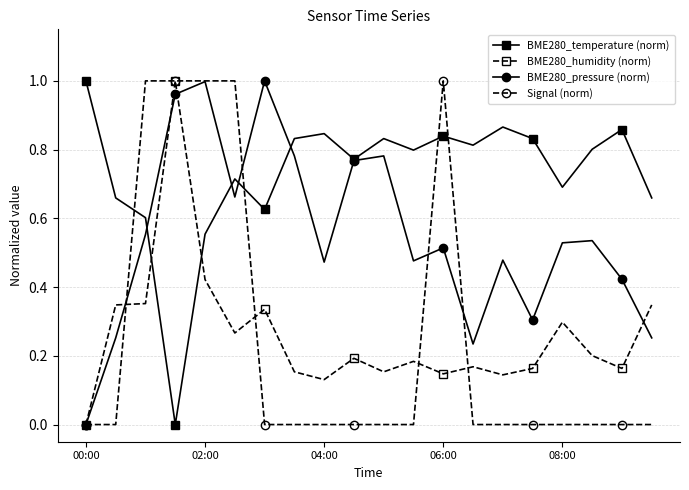

True or false: BME280_humidity (norm) has more than 1 points higher than both neighbors.

True